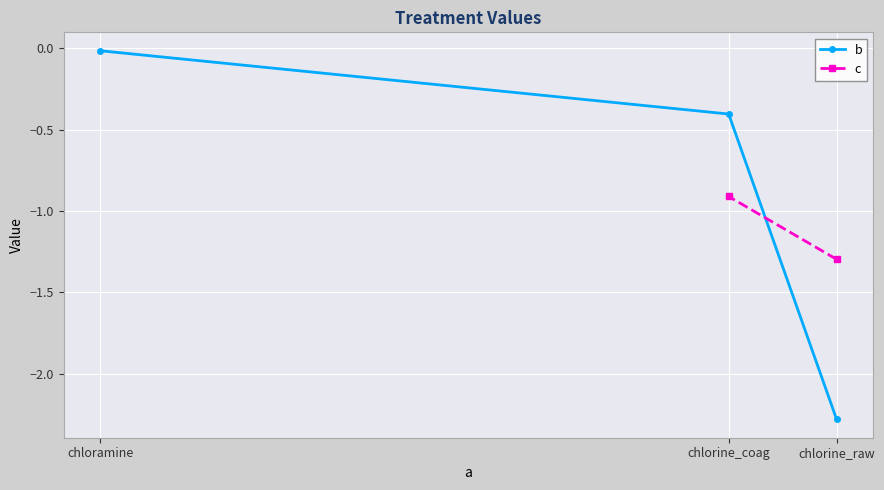

How many data points does each series have?

3